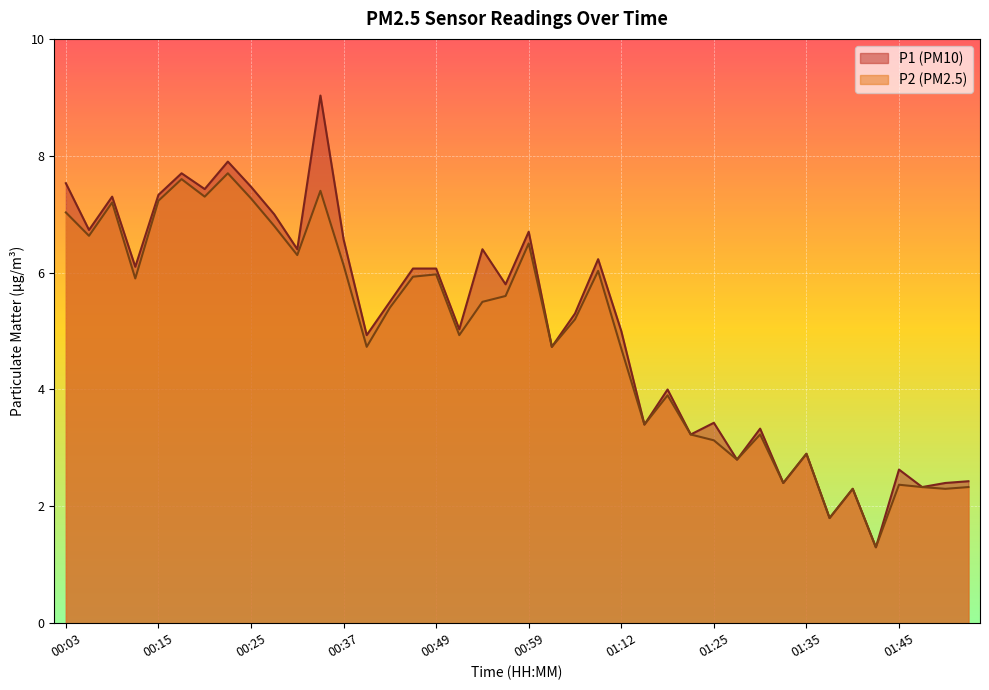

How many lines are shown in the chart?

2